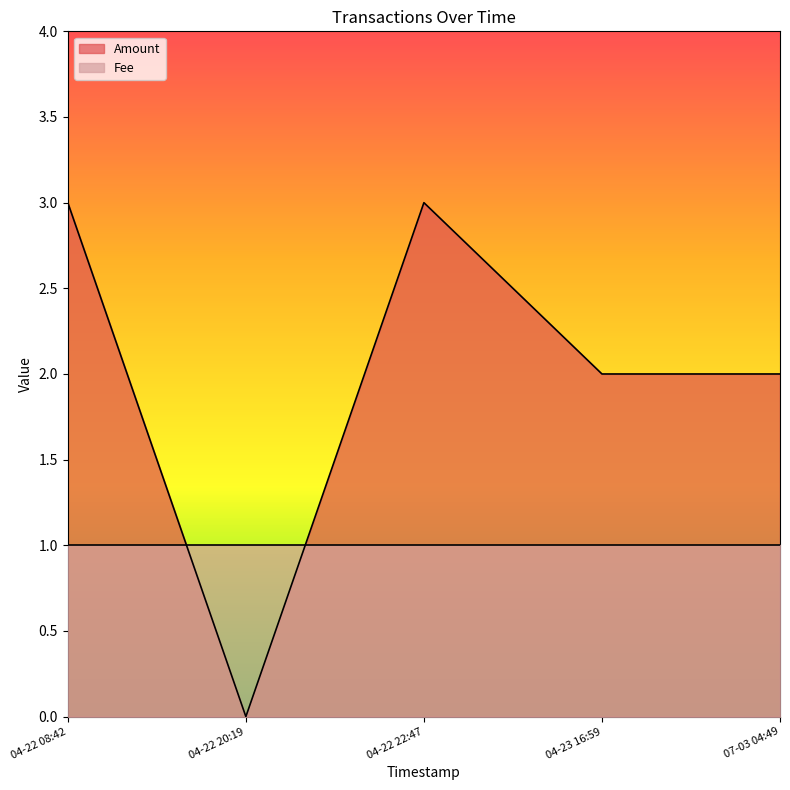

What is the difference between the highest and lowest values at 2017-07-03 04:49:24?

1